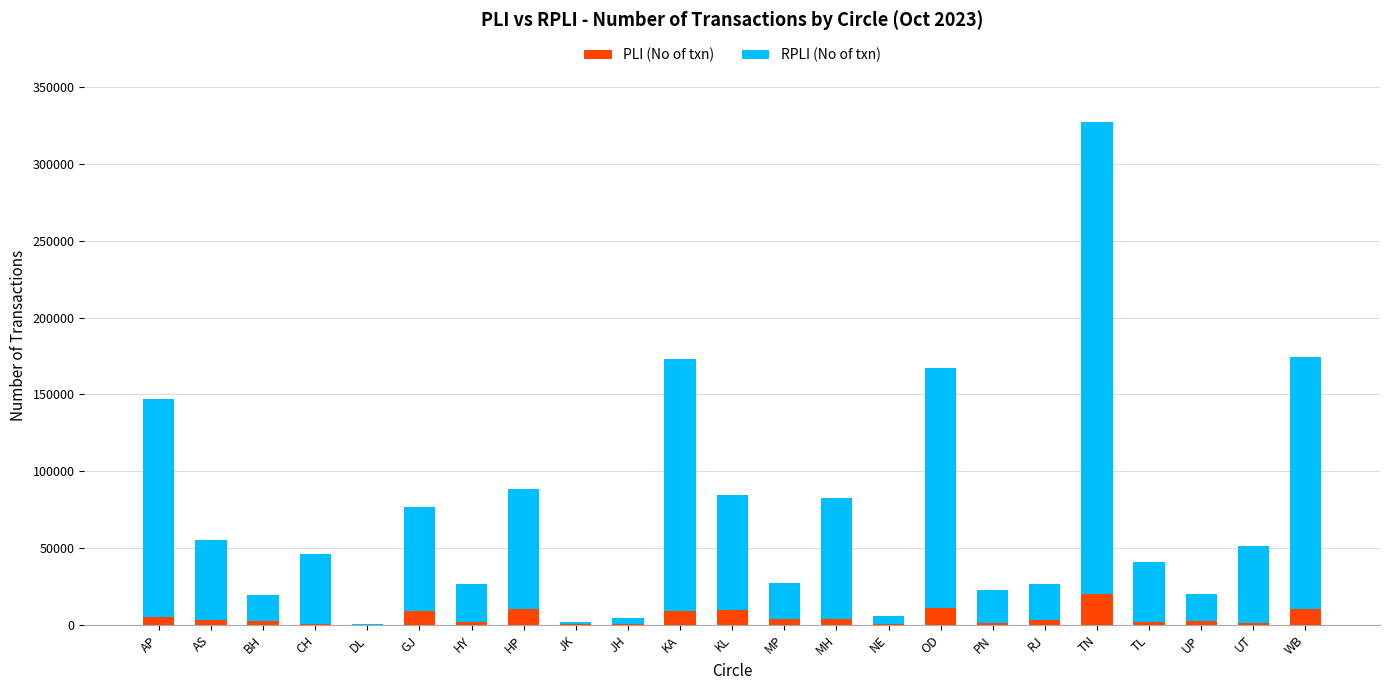

Which category has the highest value in the PLI (No of txn) series?

TN